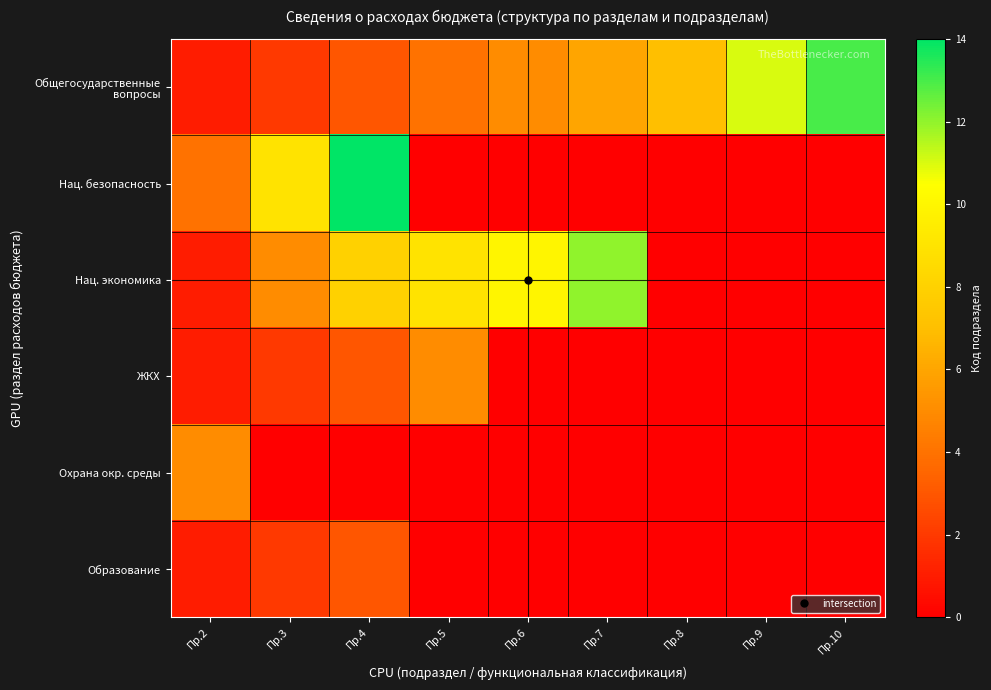

At how many categories does at least one series exceed 0?

9